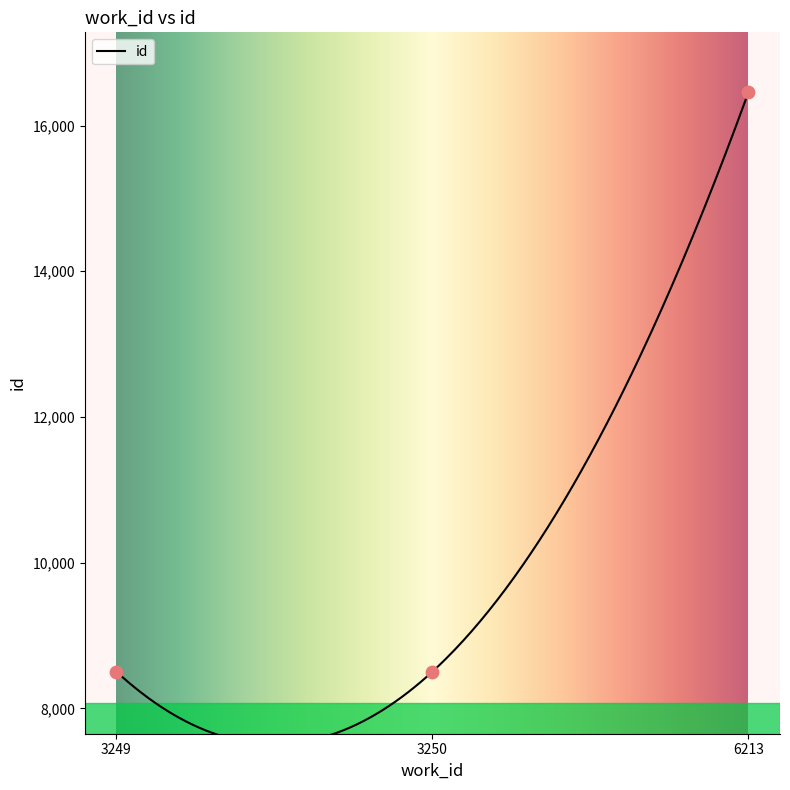

What is the ratio of the value at 3249 to the value at 6213?

0.5